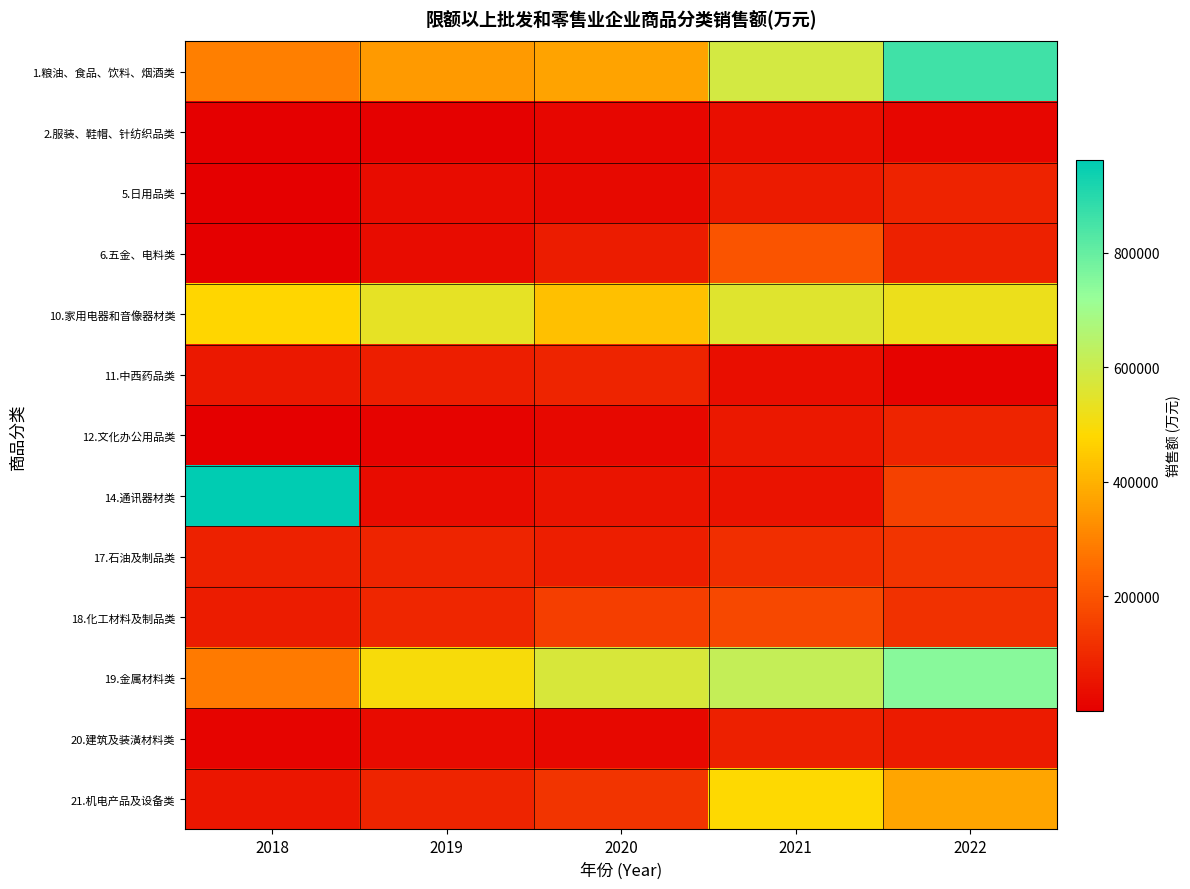

How many series are shown in this chart?

13